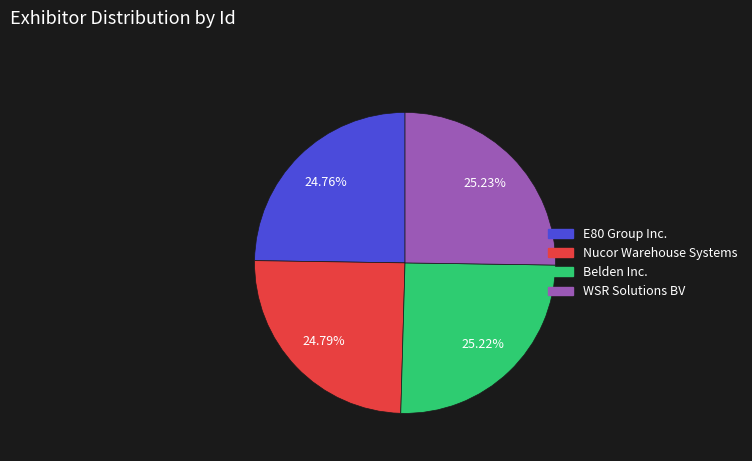

Does E80 Group Inc. account for over 50% of the chart?

No